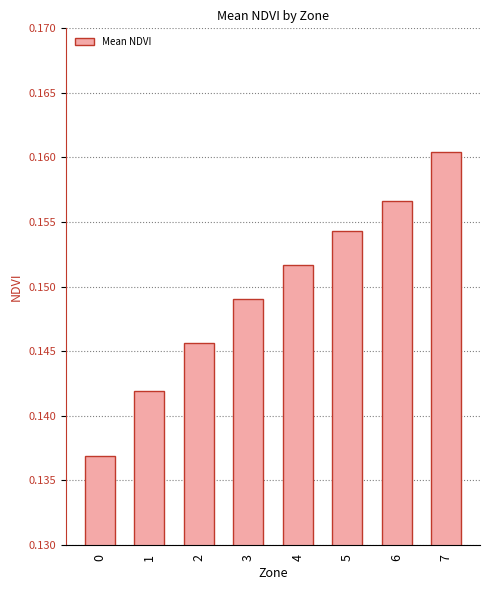

Count the values in the range 0 to 1.

8